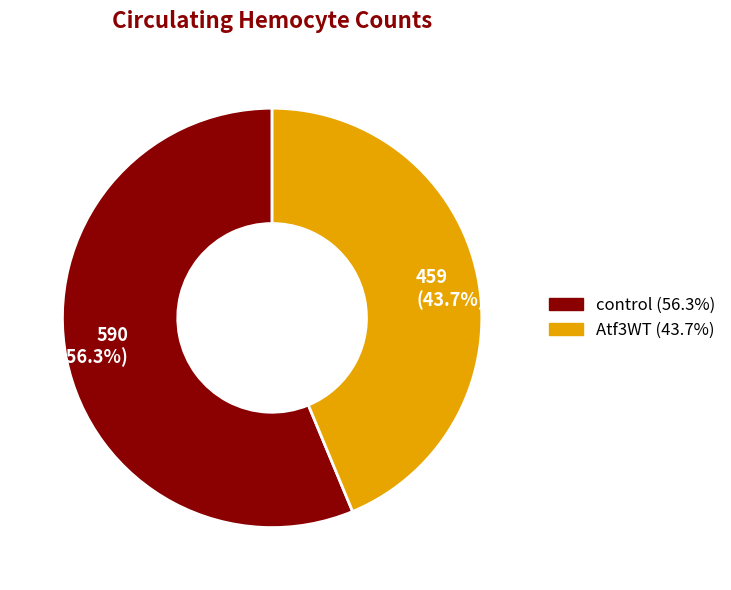

Is there any slice that represents more than half of the pie?

Yes